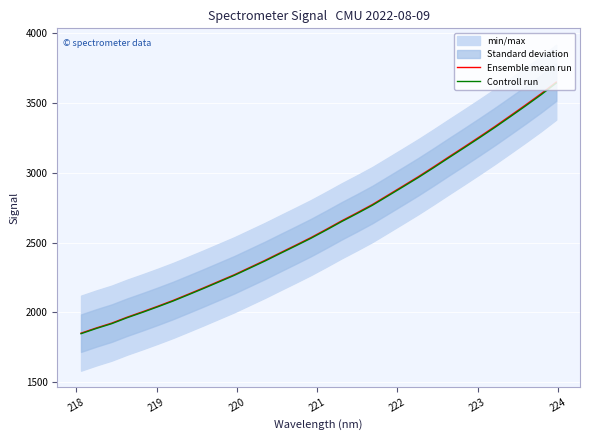

What is the maximum value for Controll run?

3641.8